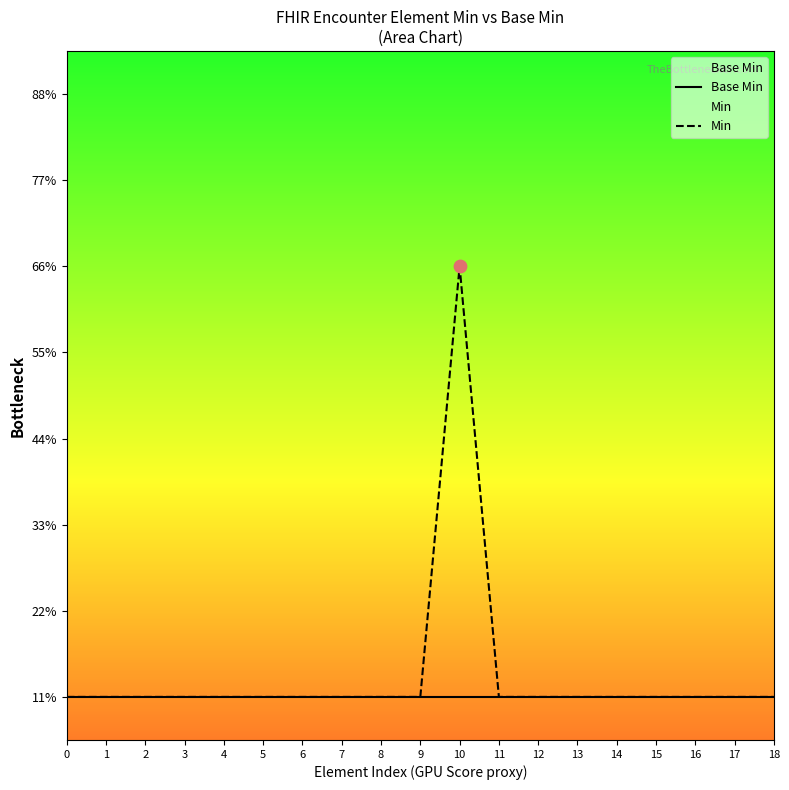

Which series reaches the maximum Y coordinate?

Min